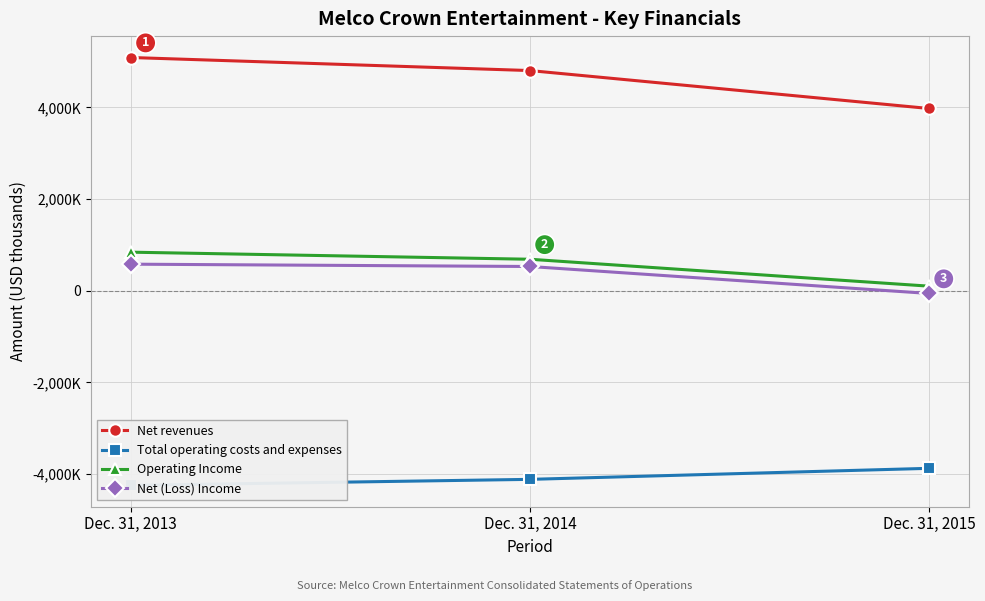

What is the difference between the highest and lowest values at Dec. 31, 2013?

9334532